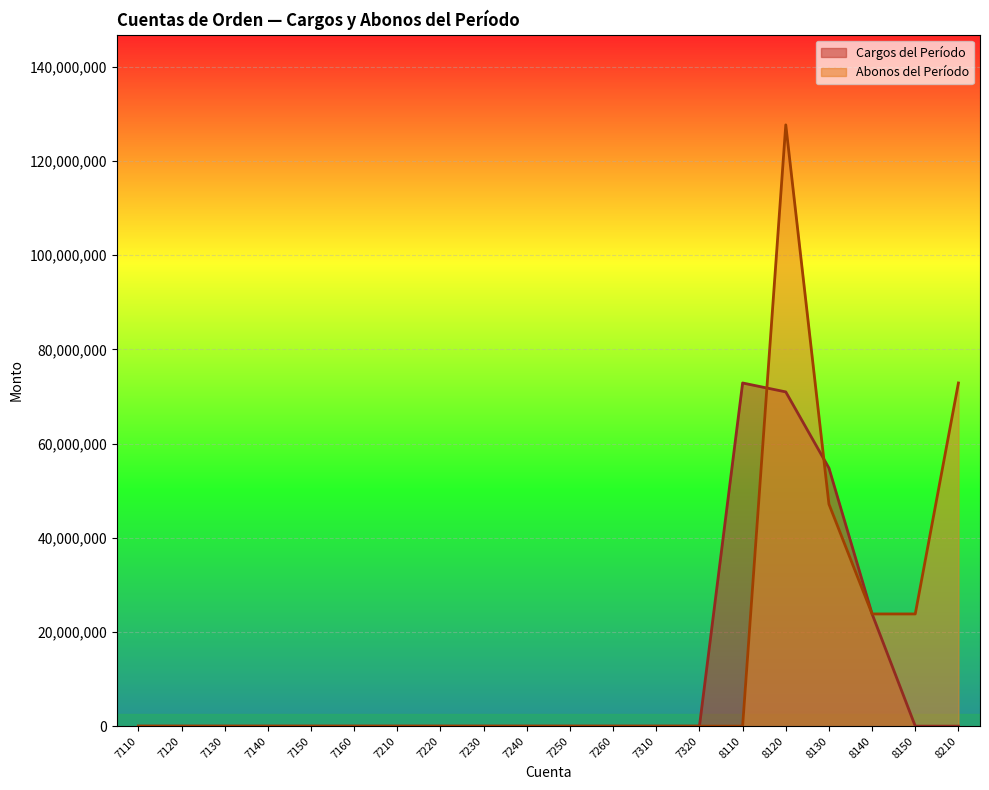

What is the difference between the second highest and second lowest values in the Cargos del Período series?

70955986.2